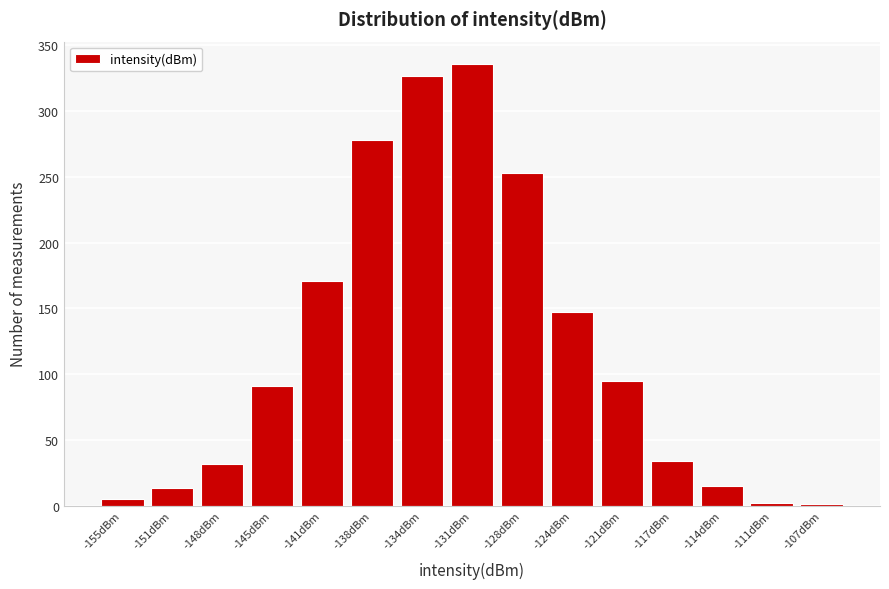

What is the sum of the values at -138dBm and -131dBm?

614